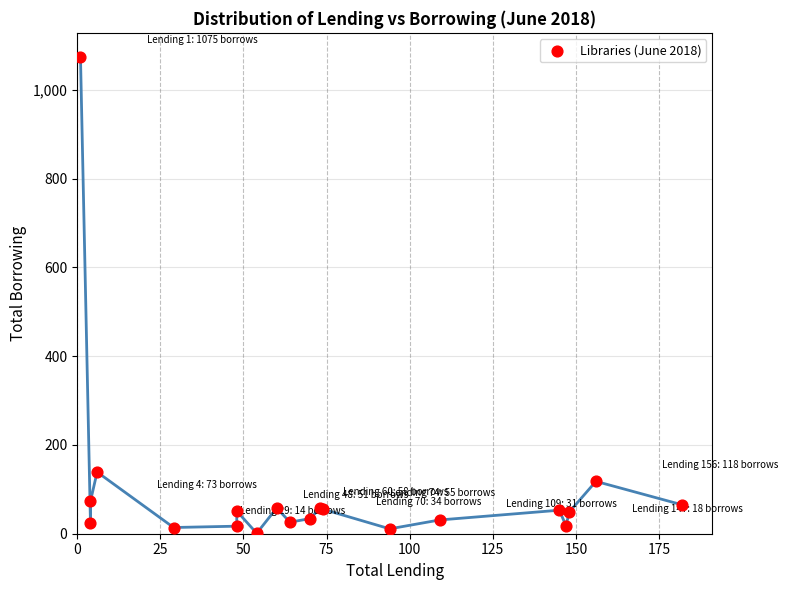

What Y value in the scatter plot is closest to 538?

139